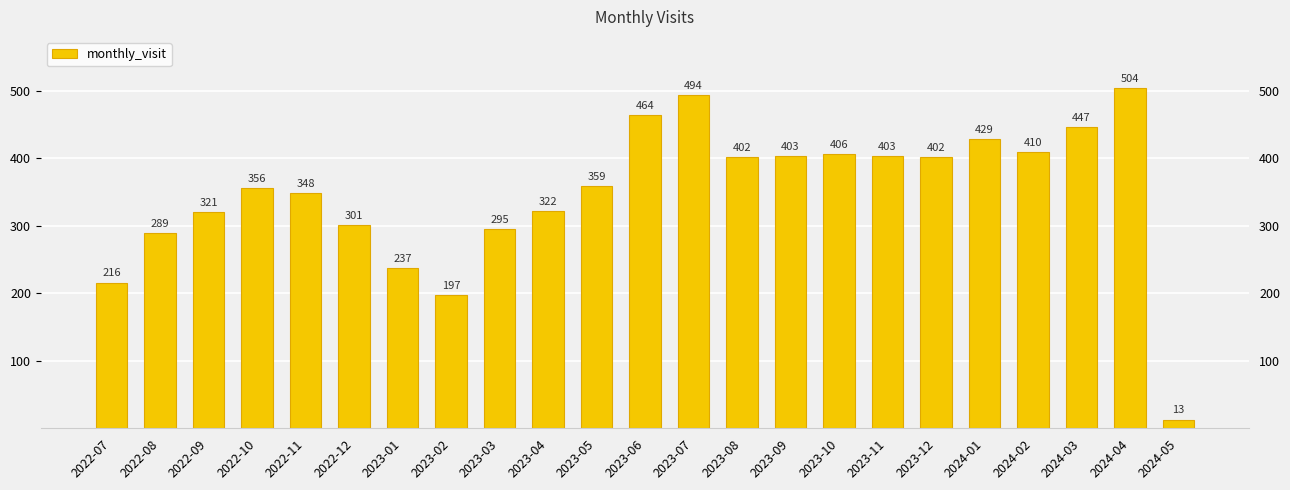

Rank the categories by value from highest to lowest.

2024-04, 2023-07, 2023-06, 2024-03, 2024-01, 2024-02, 2023-10, 2023-09, 2023-11, 2023-08, 2023-12, 2023-05, 2022-10, 2022-11, 2023-04, 2022-09, 2022-12, 2023-03, 2022-08, 2023-01, 2022-07, 2023-02, 2024-05